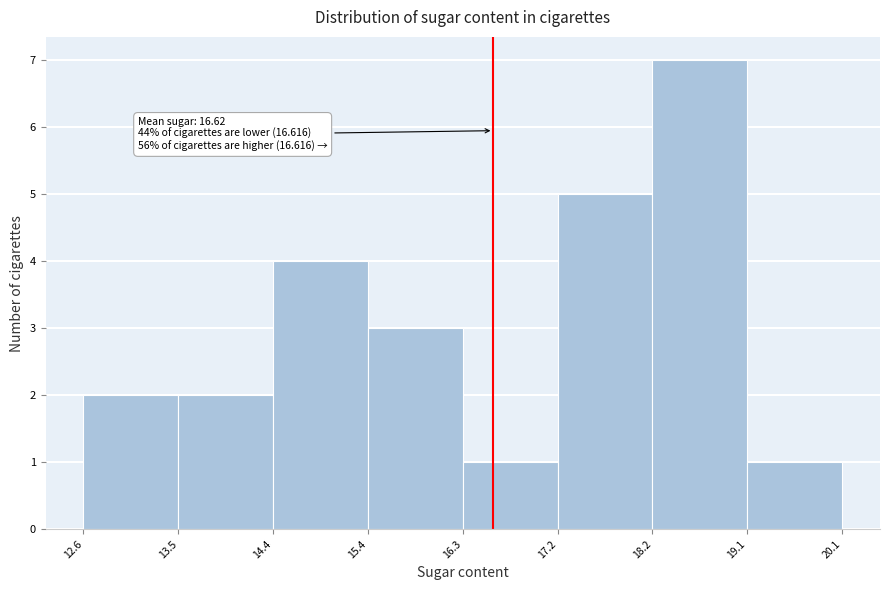

Which range on the x-axis has the tallest bar?

18.2 to 19.1